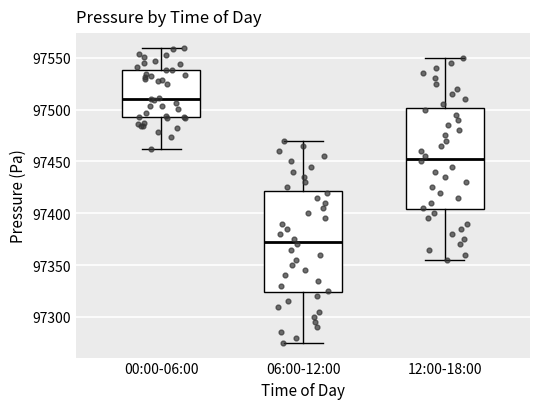

Where does the median line of the box for 00:00-06:00 sit on the y-axis? The values are not printed on the chart, so give them approximately, as read against the axis.

97510